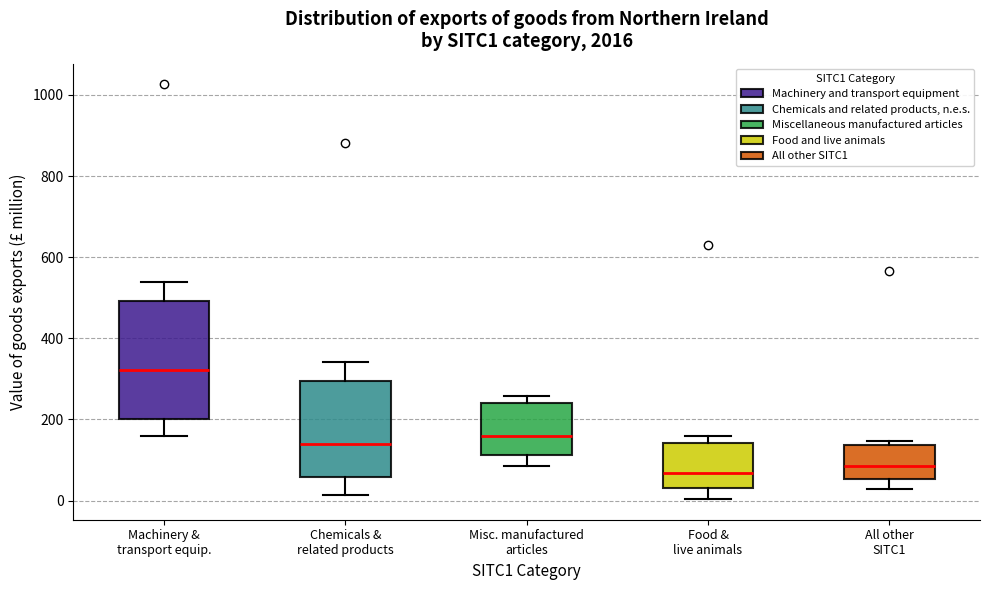

Reading left to right, read every box against the y-axis: the position of its median line, the range the box covers, and the ends of its whiskers. The values are not printed on the chart, so give them approximately, as read against the axis.

Machinery & transport equip.: median 320, box 200 to 500, whiskers 160 to 540
Chemicals & related products: median 140, box 60 to 300, whiskers 20 to 340
Misc. manufactured articles: median 160, box 120 to 240, whiskers 80 to 260
Food & live animals: median 60, box 40 to 140, whiskers 0 to 160
All other SITC1: median 80, box 60 to 140, whiskers 20 to 140 (just above the box's upper edge)